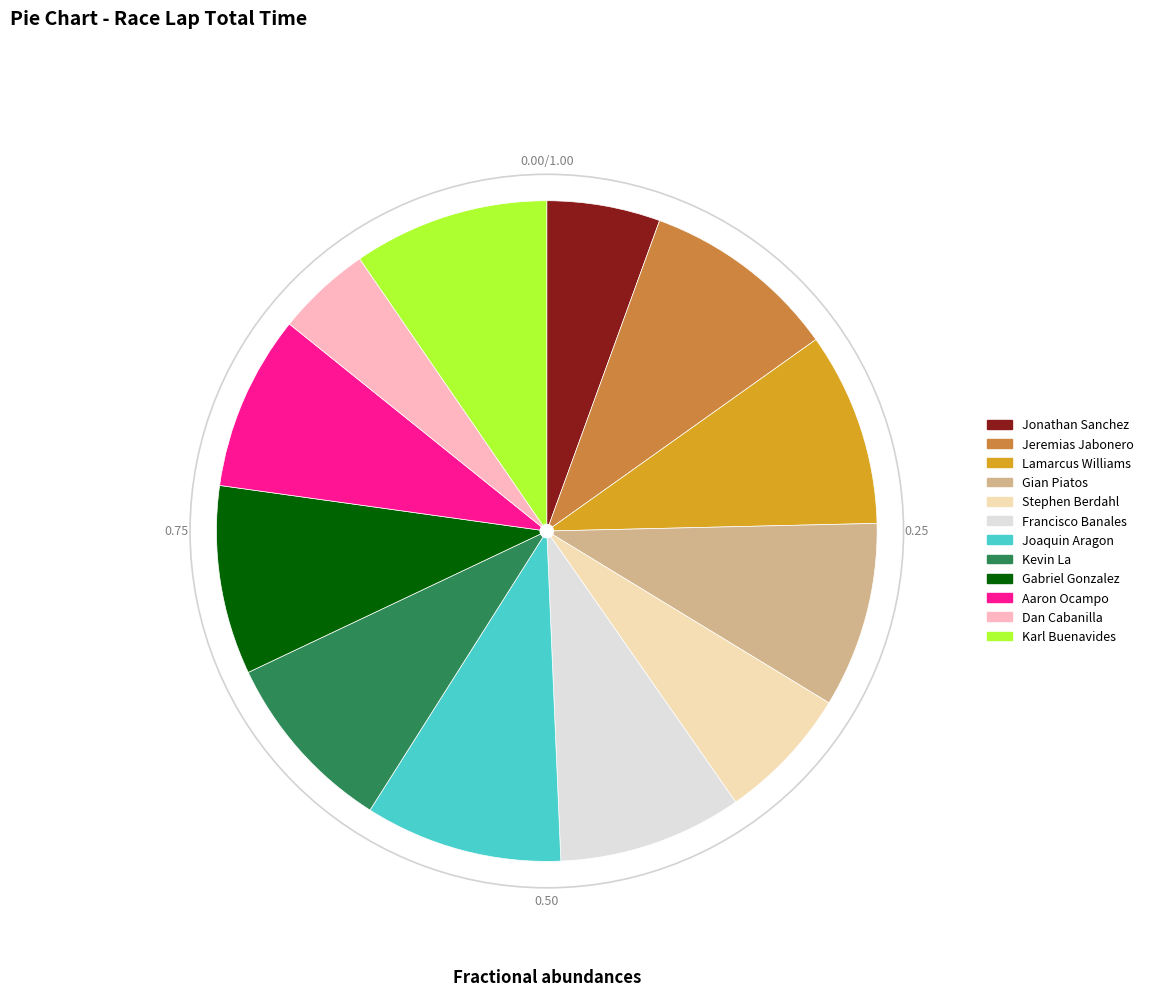

Is there a majority slice in this chart?

No